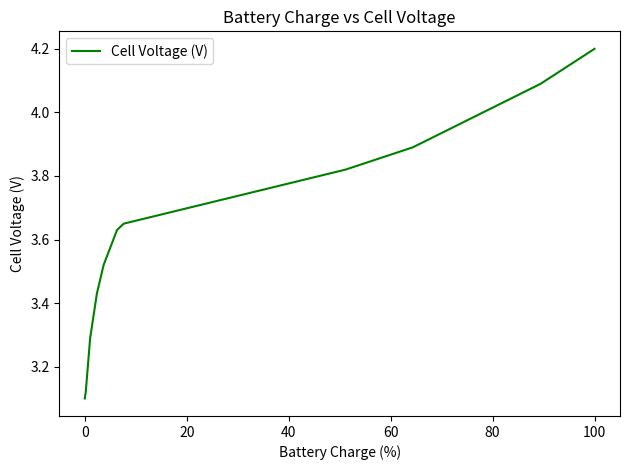

What is the maximum value shown in the chart?

4.2